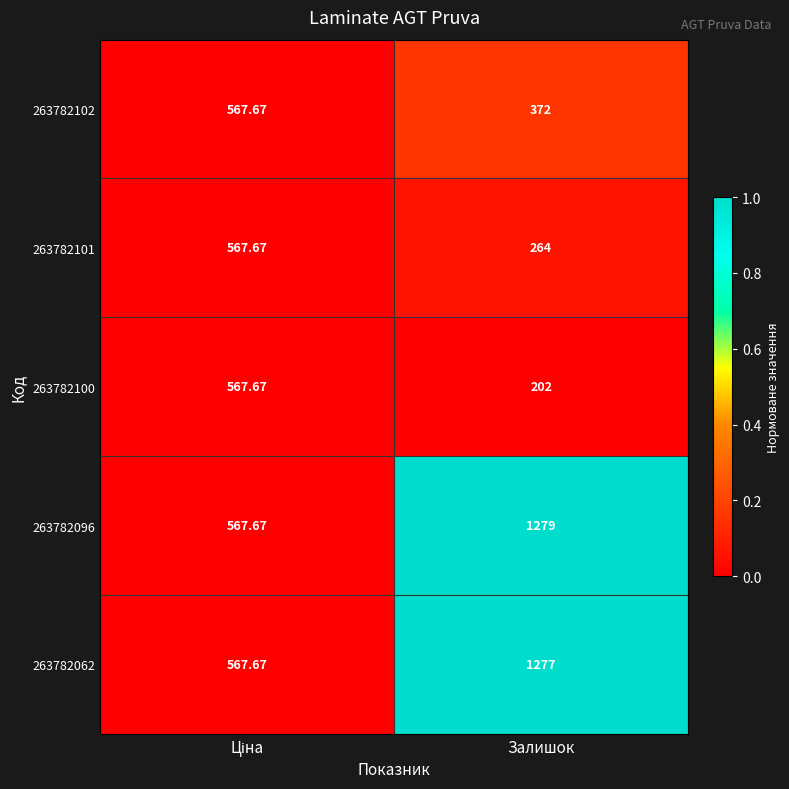

At which category is the sum across all series the highest?

Залишок